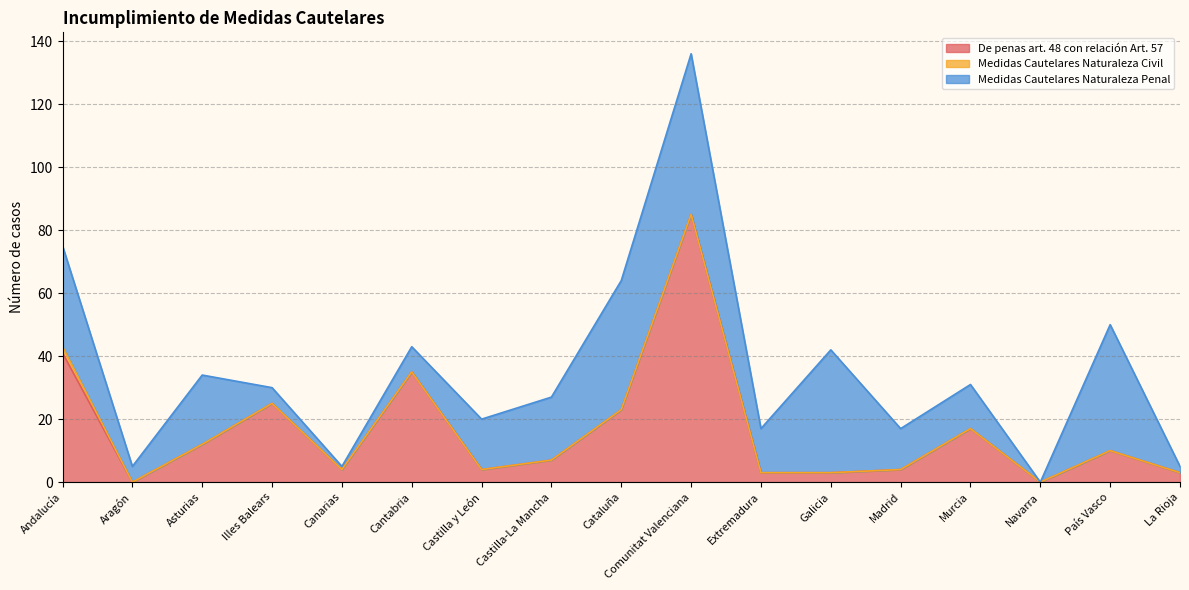

The value of De penas art. 48 con relación Art. 57 at Asturias is 16. True or false?

False